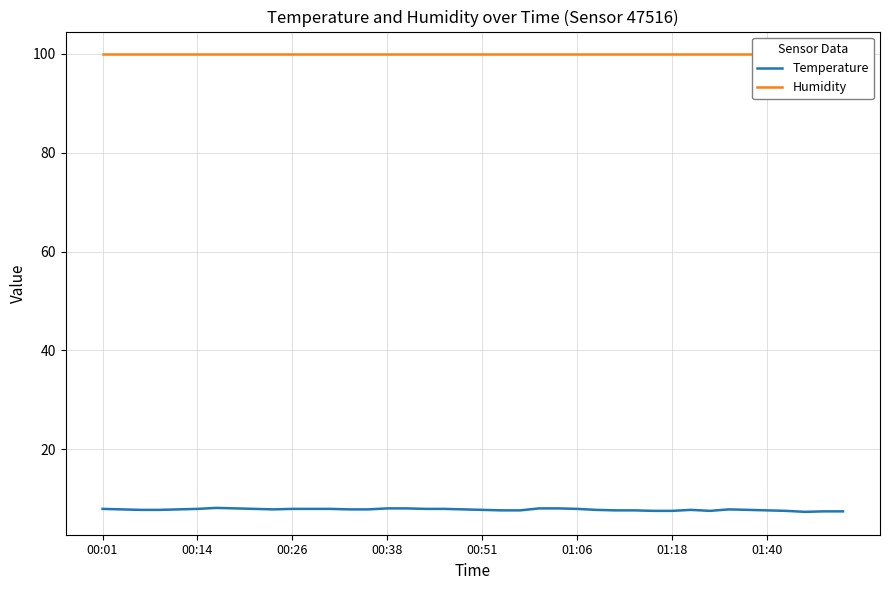

True or false: Humidity has a value of 99.9 at 32.

True